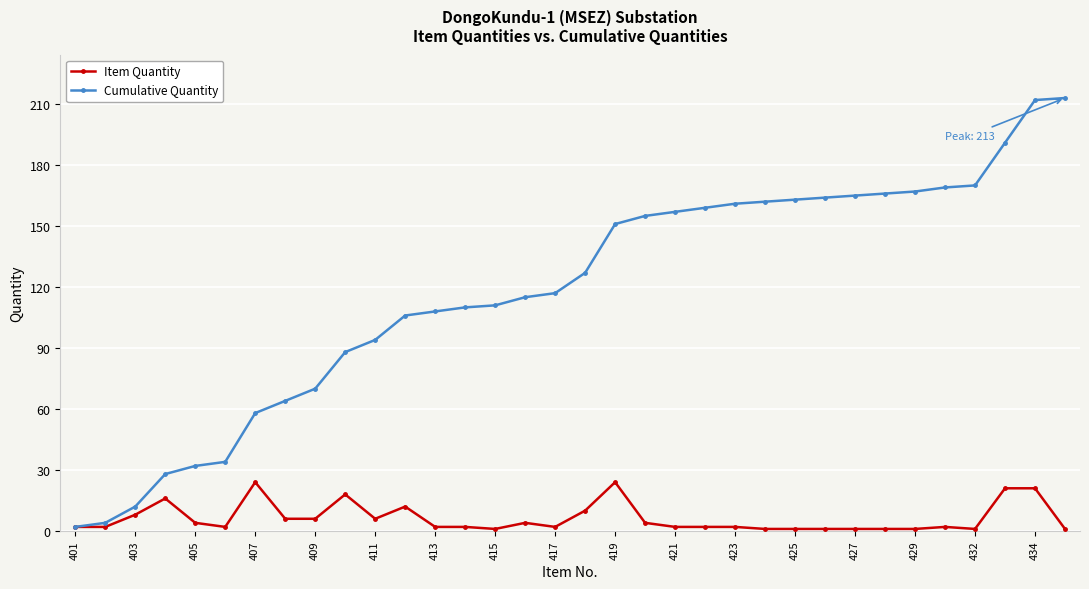

Which series has the largest total across all categories?

Cumulative Quantity